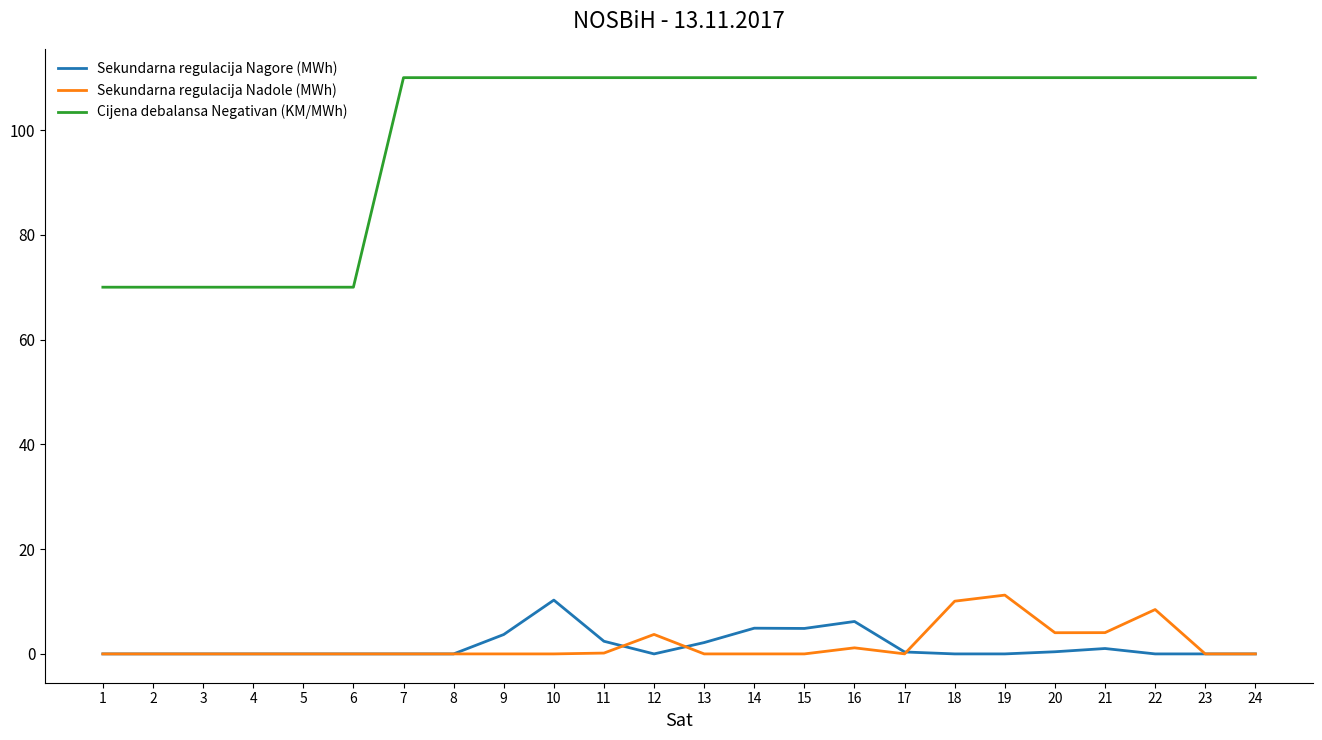

What are all the series names shown in the legend?

Sekundarna regulacija Nagore (MWh), Sekundarna regulacija Nadole (MWh), Cijena debalansa Negativan (KM/MWh)